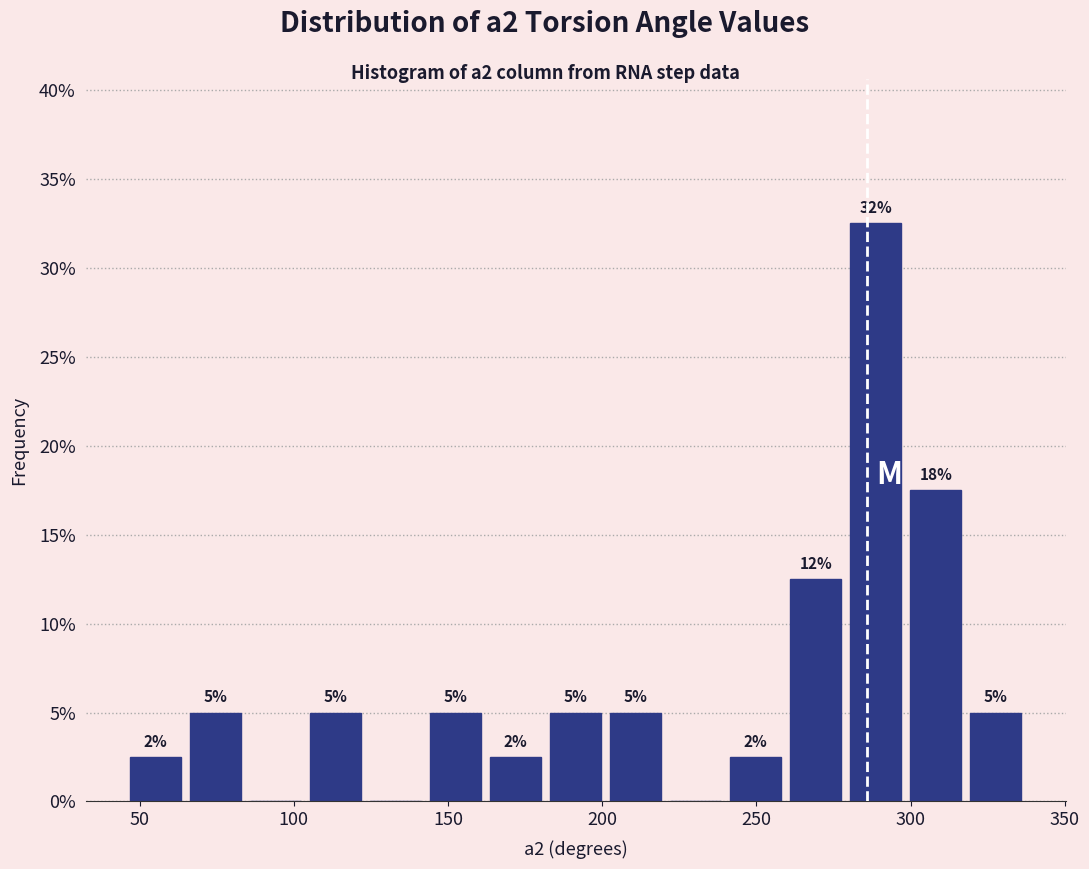

Around what value on the x-axis is the tallest bar? Give the approximate position of its centre, as read against the axis.

290